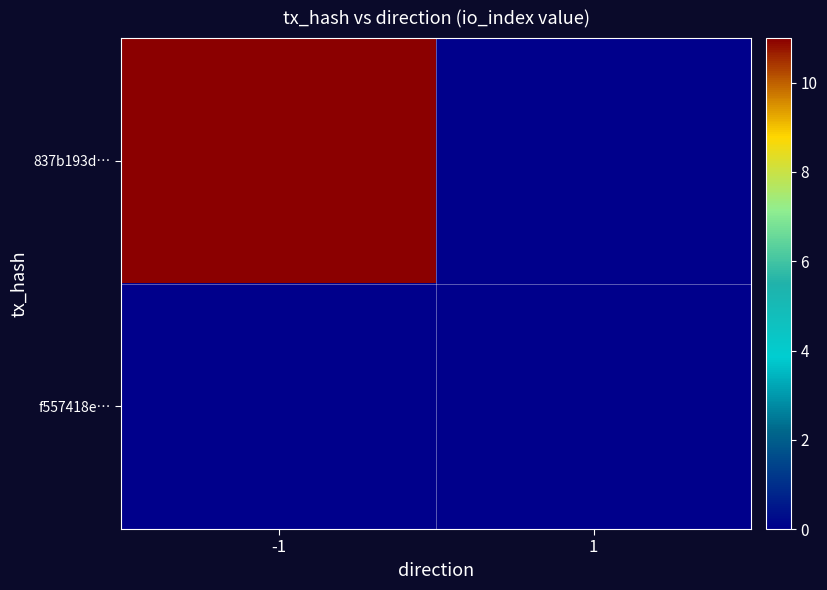

At how many categories does at least one series exceed 1?

1